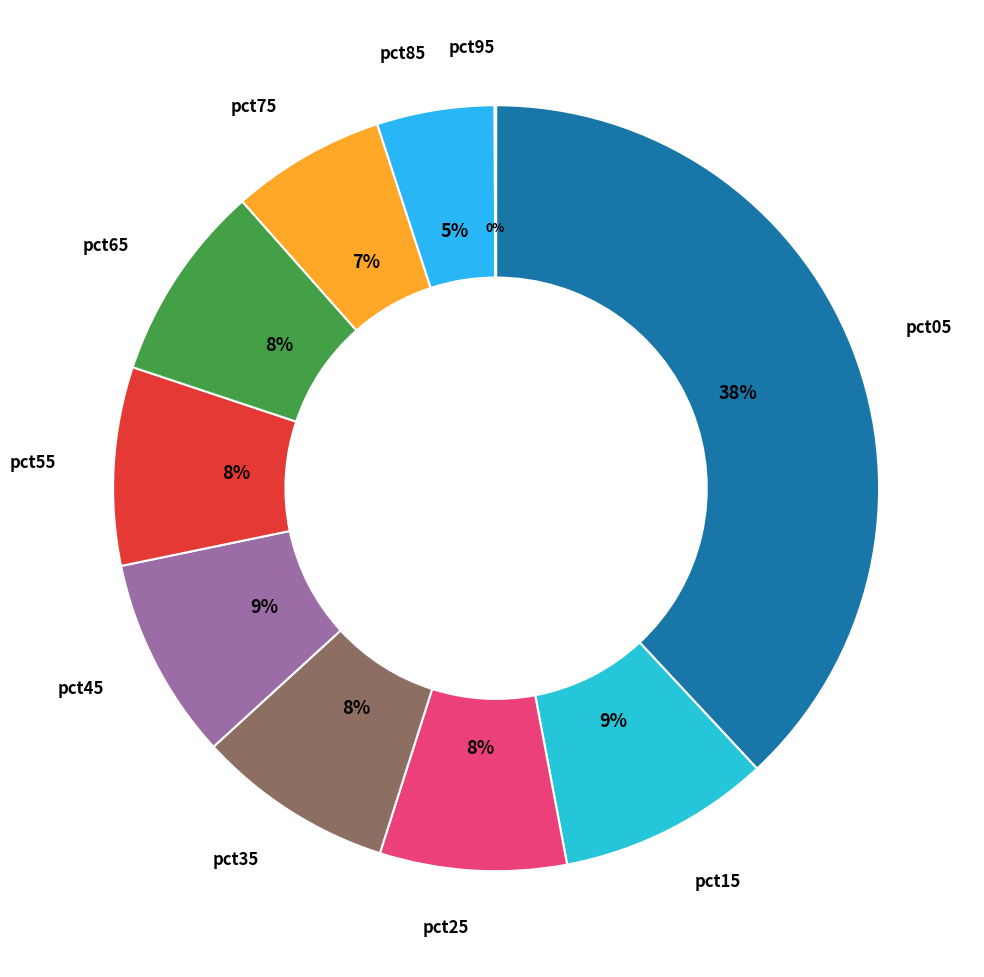

How many segments does this pie chart have?

10